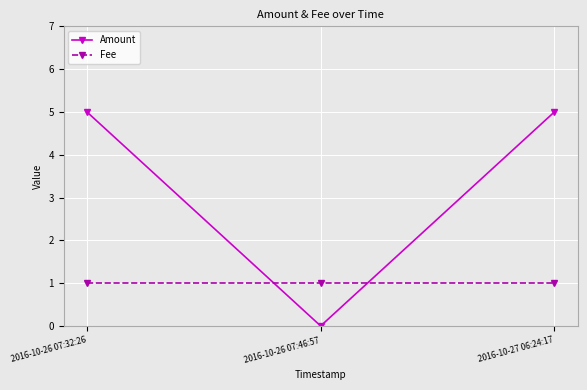

What are all the series names shown in the legend?

Amount, Fee